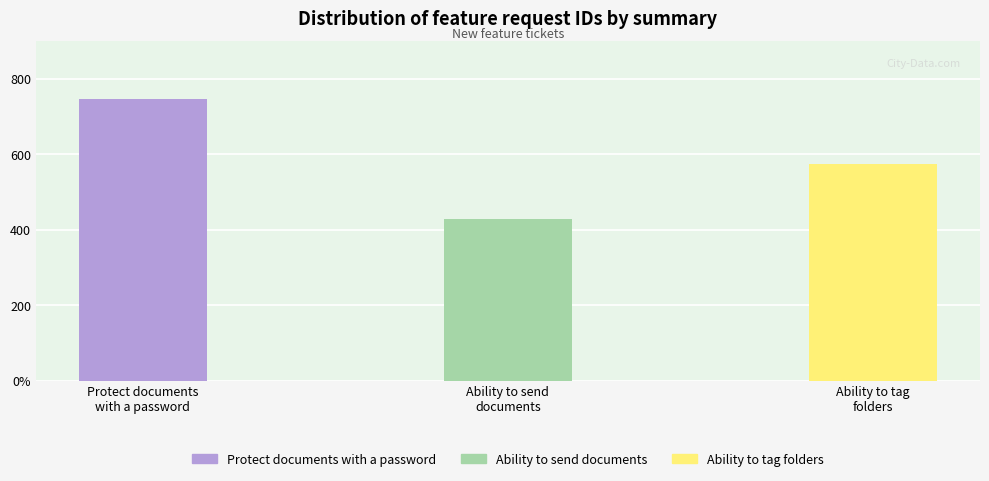

Count the number of data series in this chart.

1